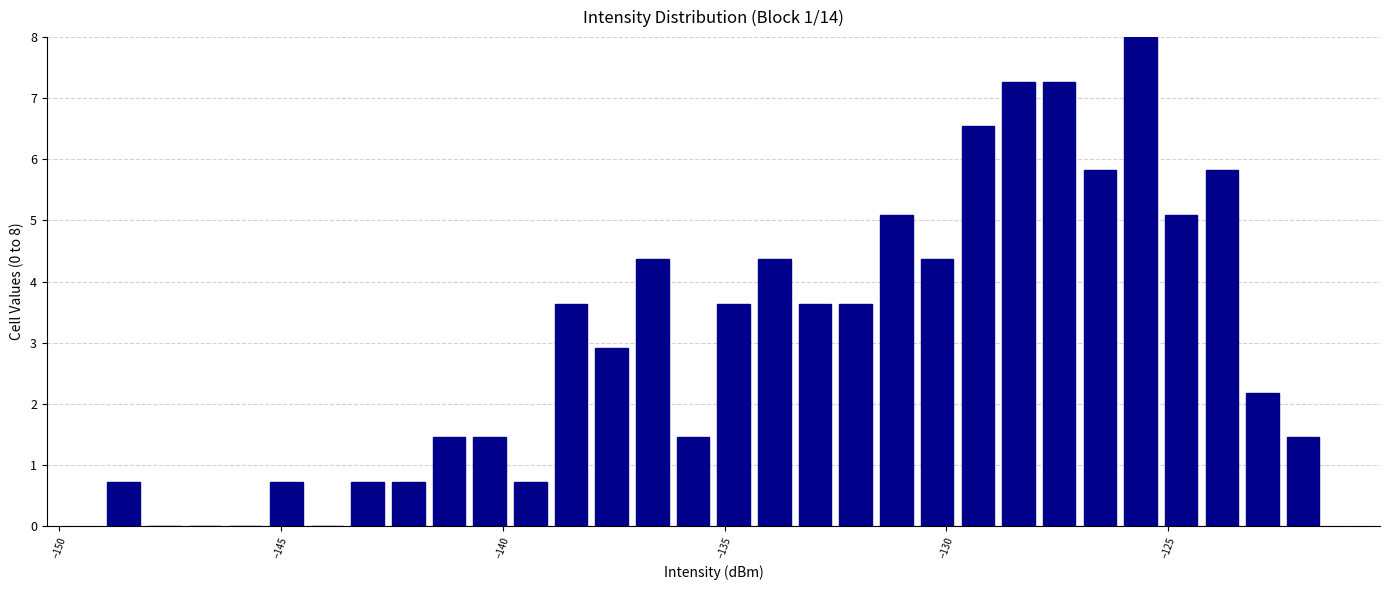

Around what value on the x-axis is the tallest bar? Give the approximate position of its centre, as read against the axis.

-125.5